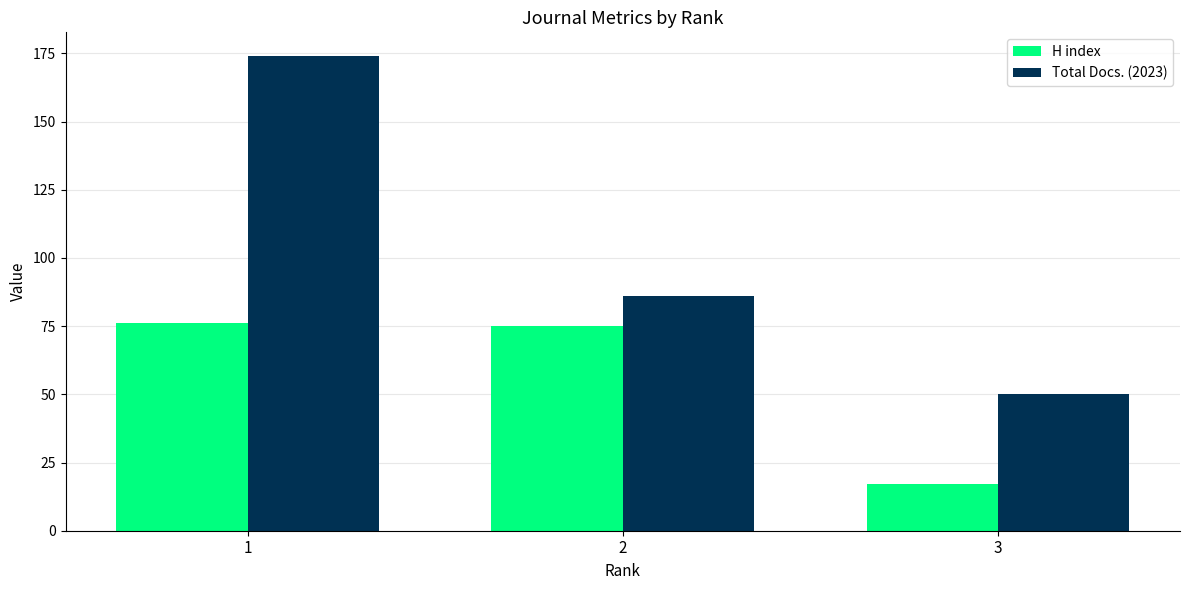

Rank the series at 2 from lowest to highest value.

H index, Total Docs. (2023)